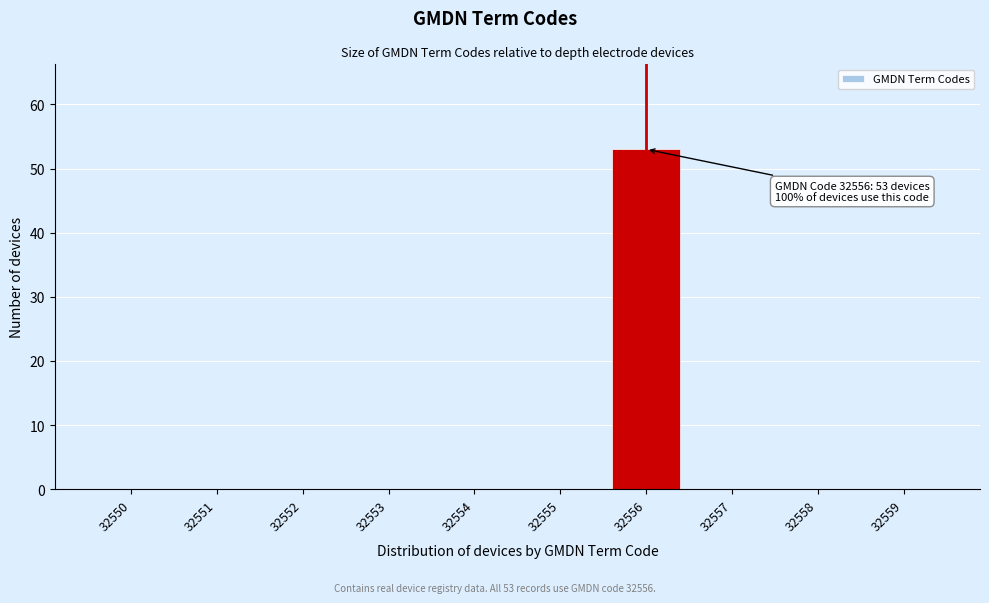

Reading right to left, transcribe all the data shown in this chart.

32559=0	32558=0	32557=0	32556=53	32555=0	32554=0	32553=0	32552=0	32551=0	32550=0